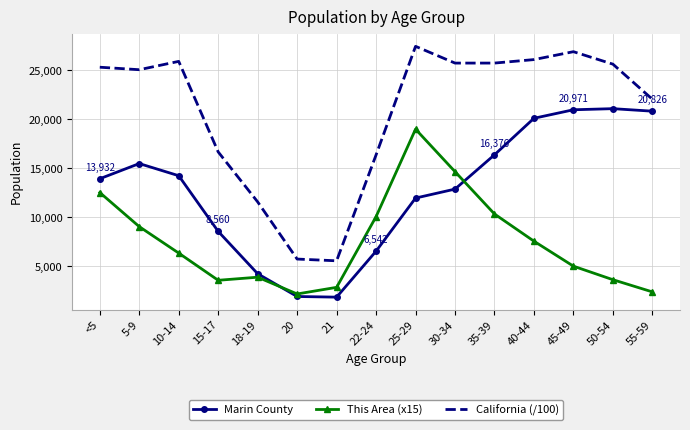

True or false: California (/100) and This Area (x15) intersect in this chart.

False